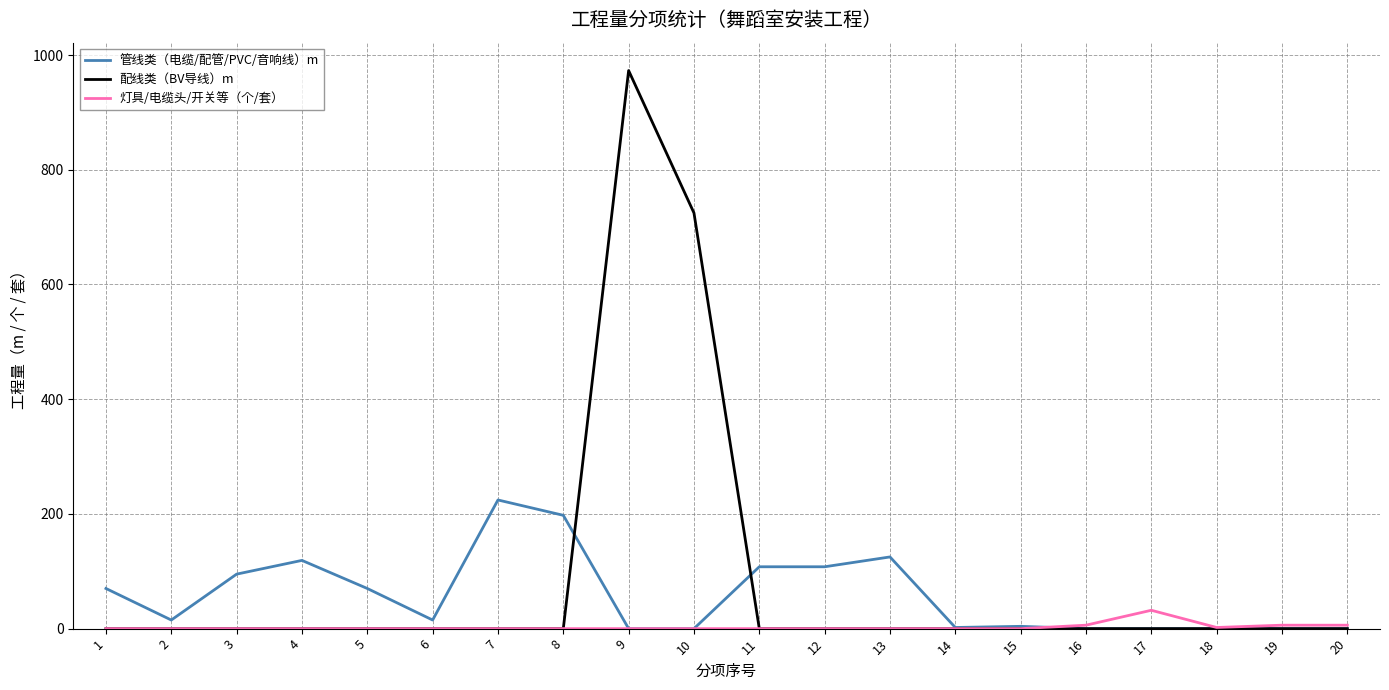

How many values in the 配线类（BV导线）m series exceed 0?

2